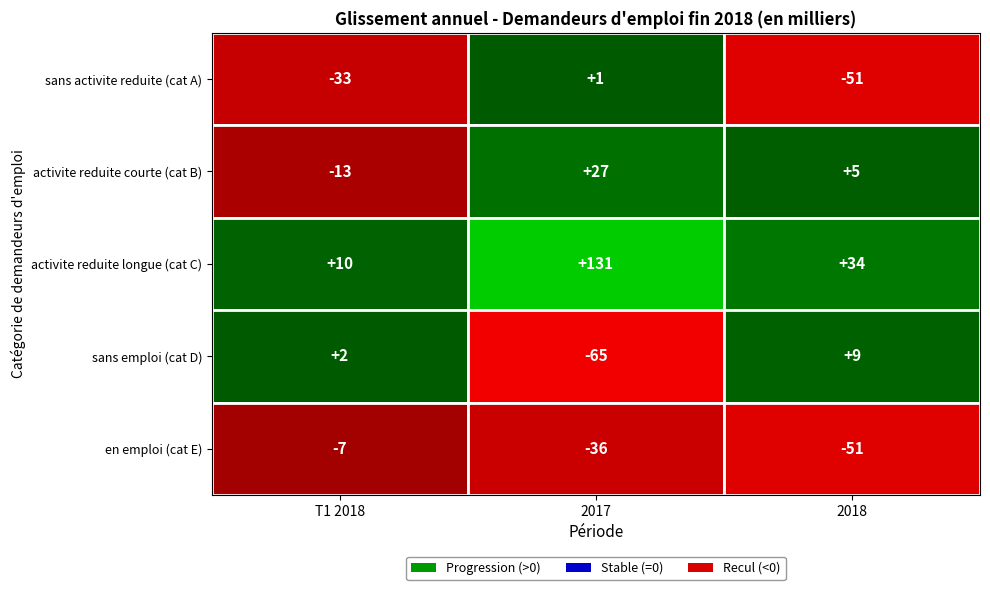

How many values in the activite reduite longue (cat C) series exceed 34?

1